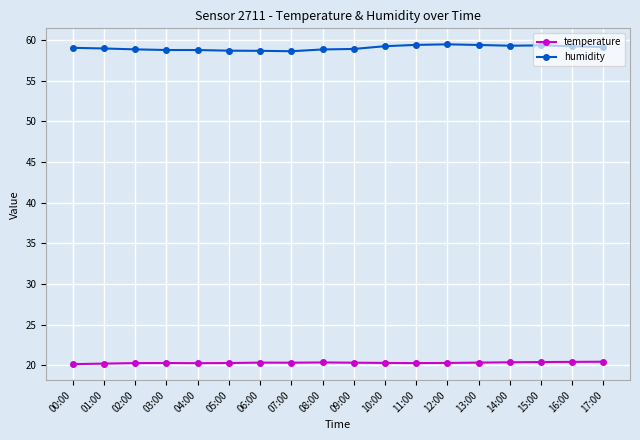

What are all the series names shown in the legend?

temperature, humidity